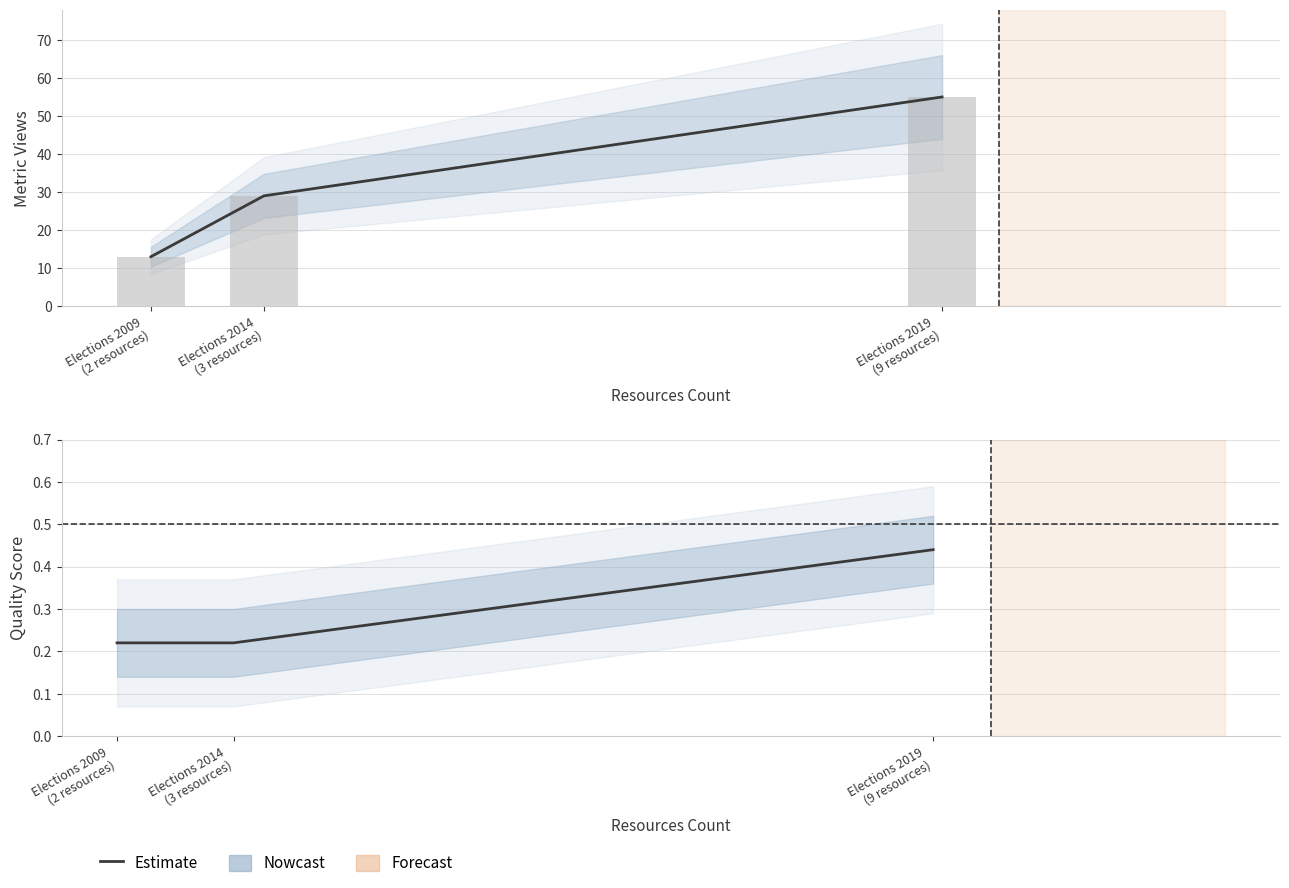

What is the sum of the quality_score values at Elections 2014
(3 resources) and Elections 2019
(9 resources)?

0.7